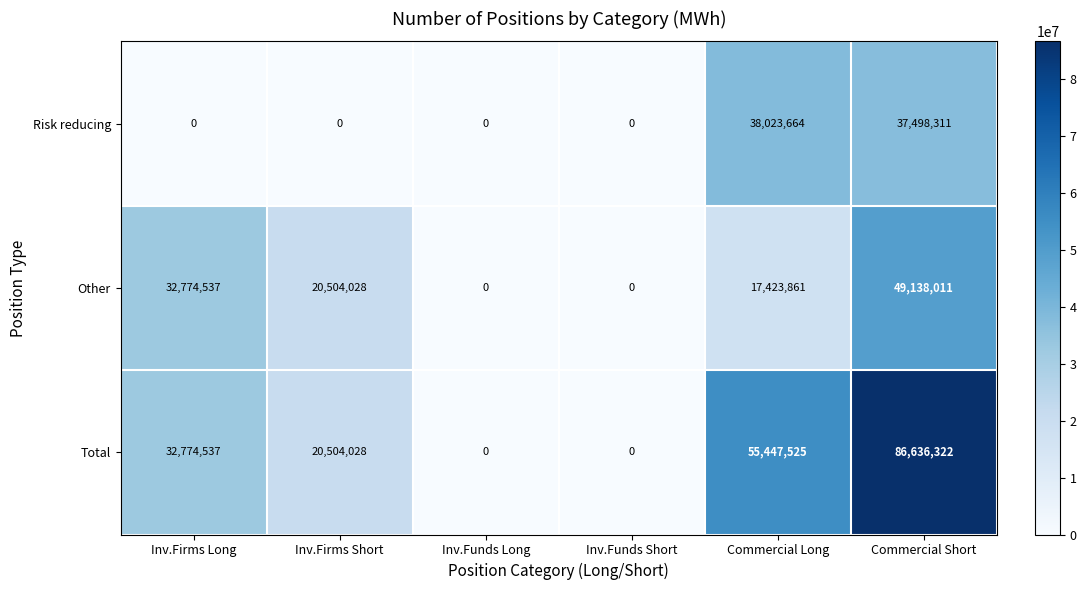

At how many categories does at least one series exceed 153191?

4